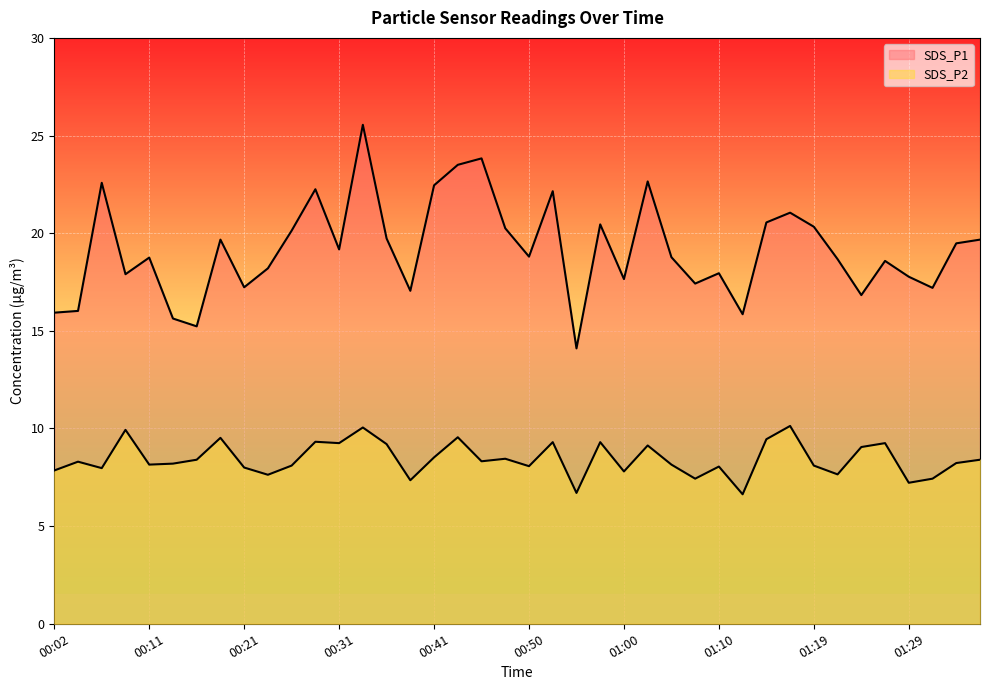

List the series in order of their overall mean, lowest first.

SDS_P2, SDS_P1